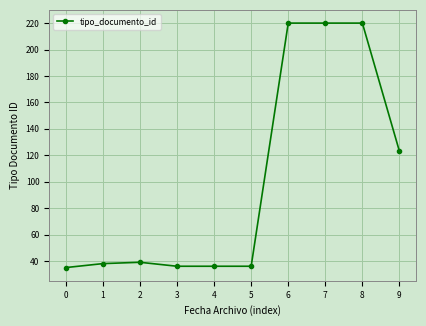

What is the greatest value displayed?

220